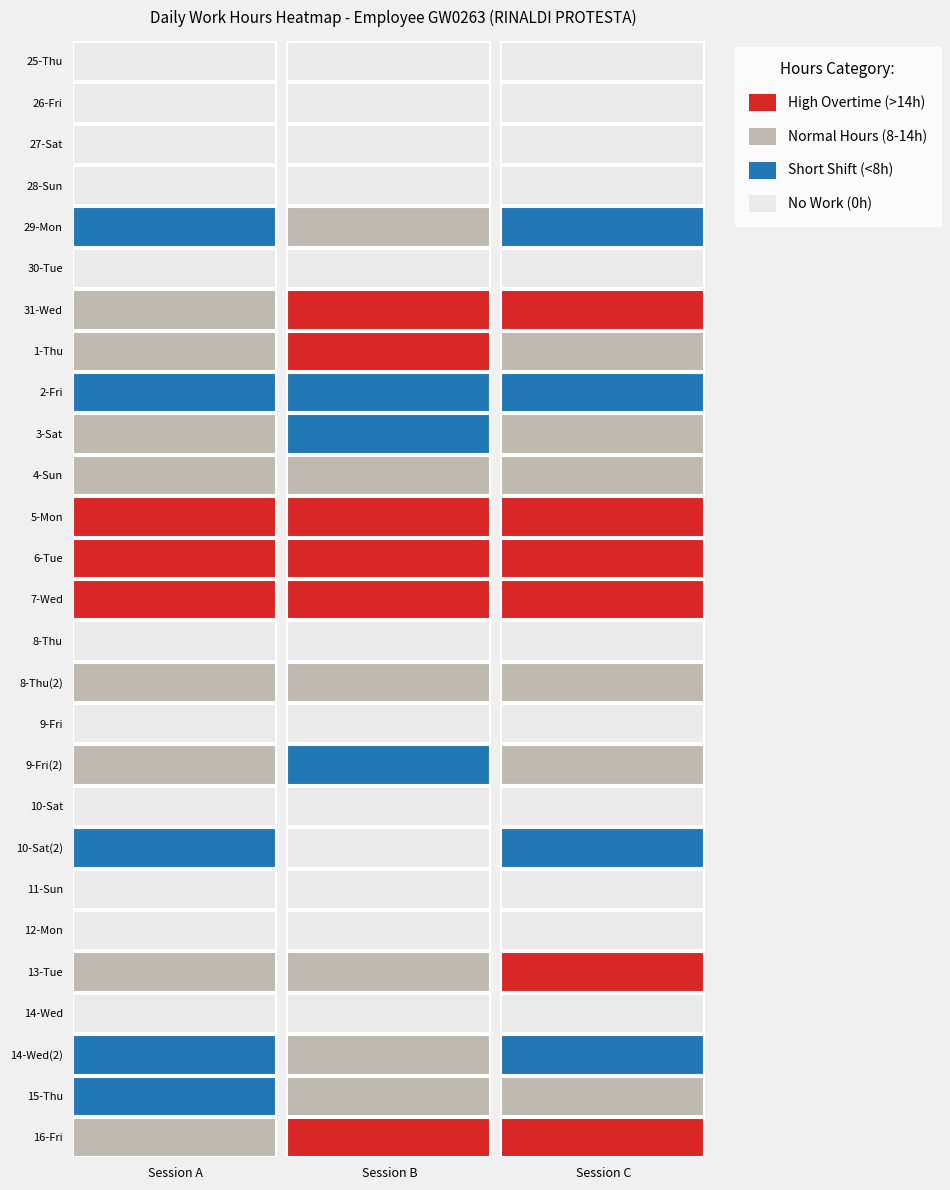

What is the average value?

8.0